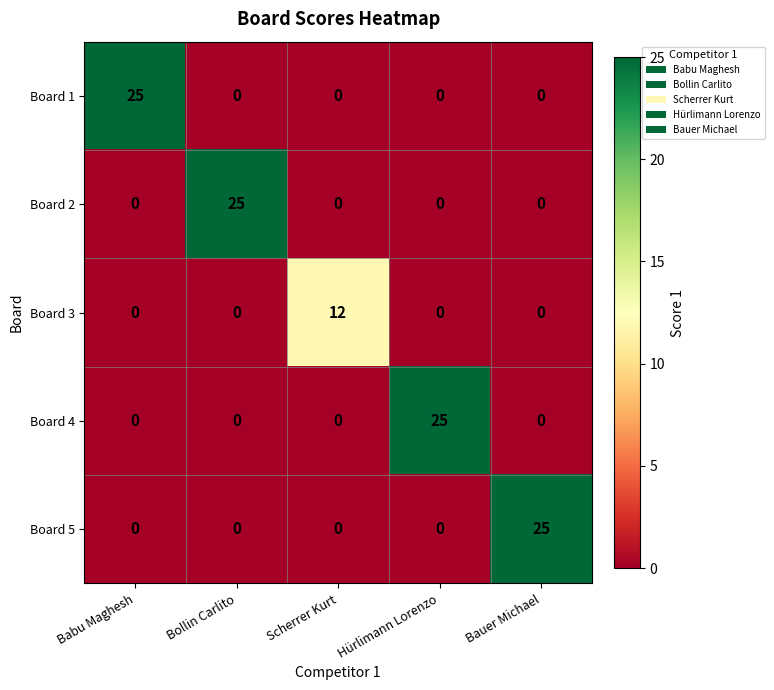

What is the maximum value for Board 4?

25